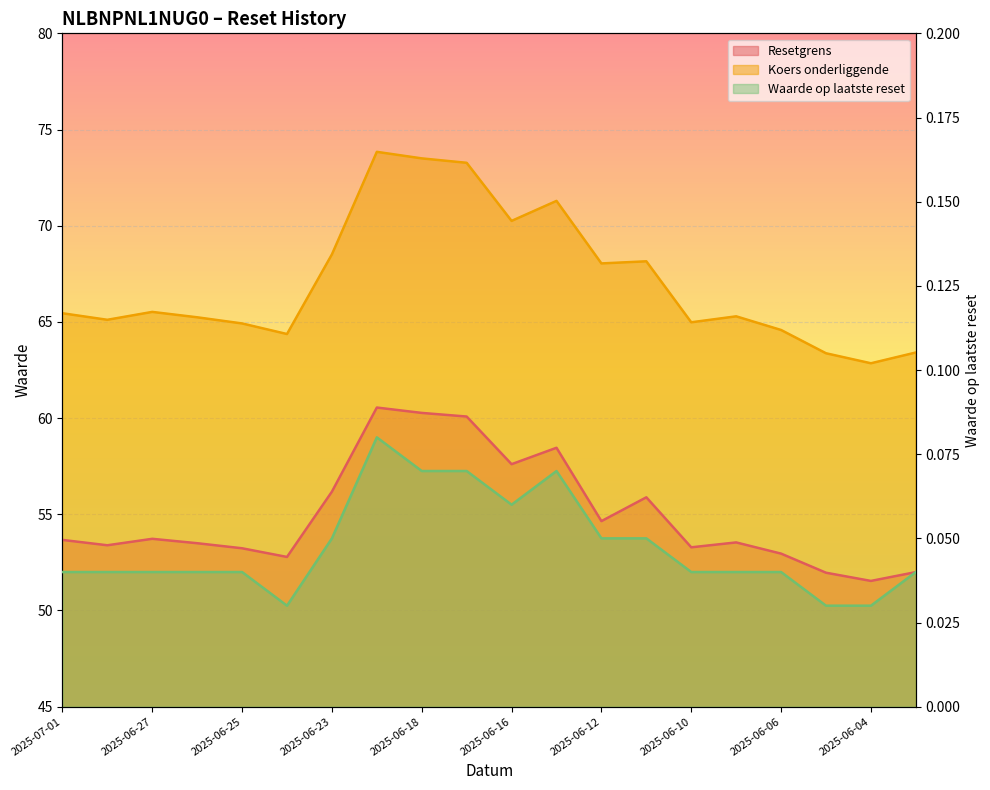

List the labels in order of Waarde op laatste reset value, largest first.

2025-06-20, 2025-06-18, 2025-06-17, 2025-06-13, 2025-06-16, 2025-06-23, 2025-06-12, 2025-06-11, 2025-07-01, 2025-06-30, 2025-06-27, 2025-06-26, 2025-06-25, 2025-06-10, 2025-06-09, 2025-06-06, 2025-06-03, 2025-06-24, 2025-06-05, 2025-06-04